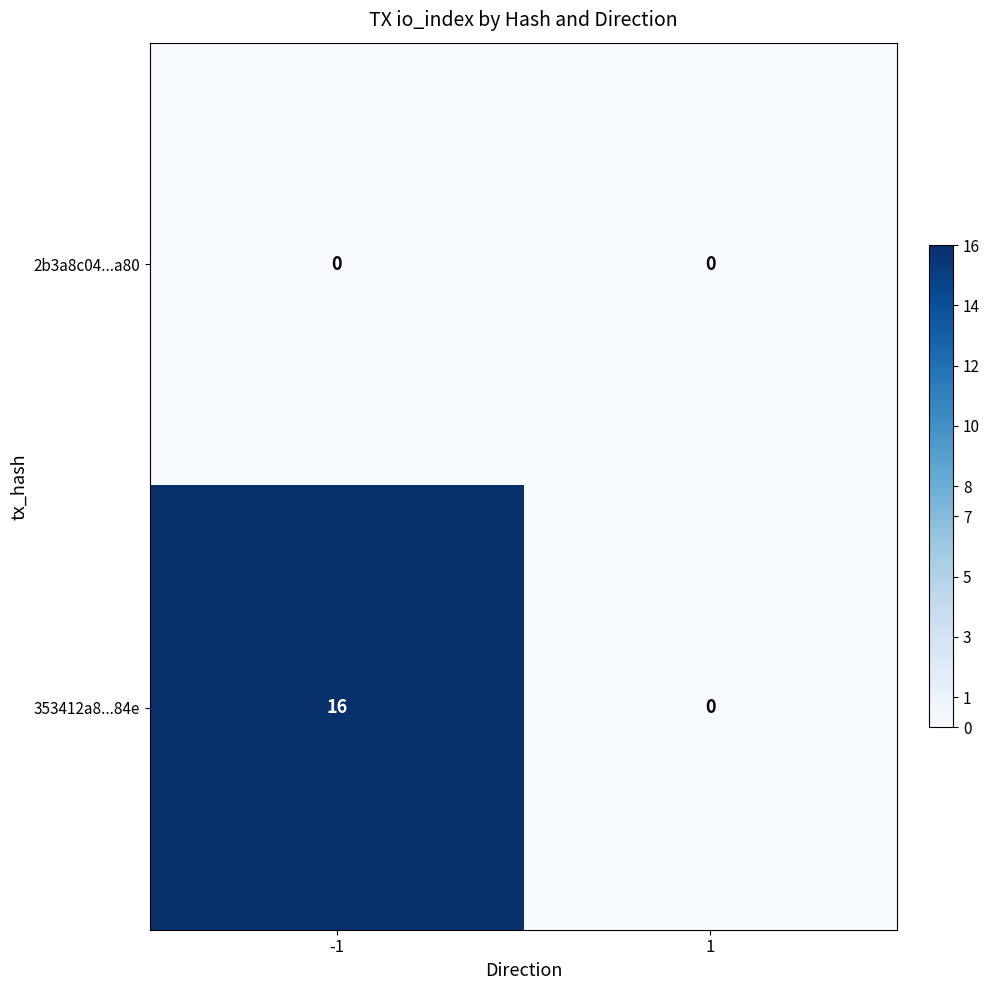

What is the greatest value displayed?

16